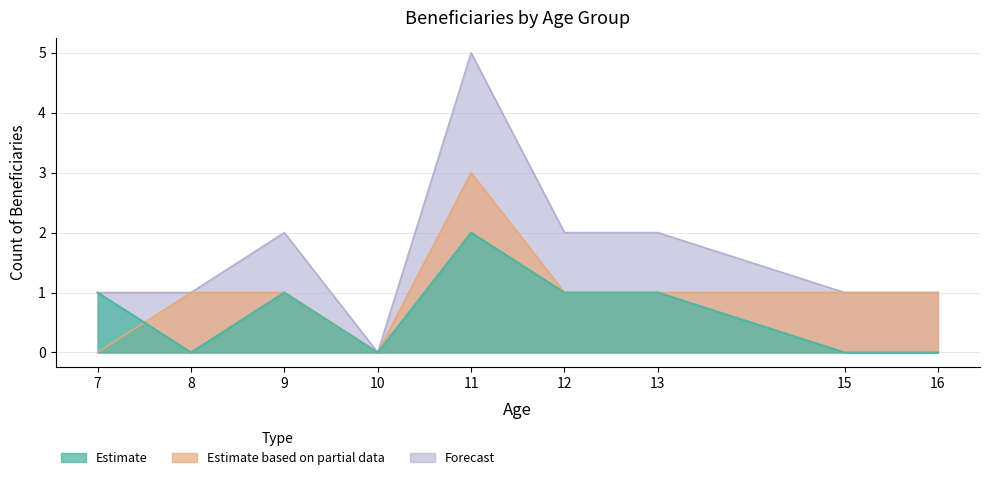

What is the maximum value shown in the chart?

5